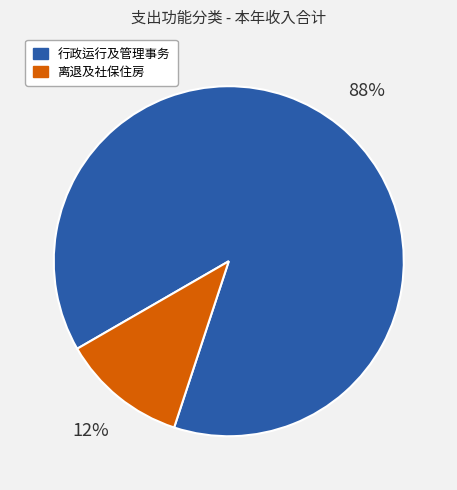

Is there any slice that represents more than half of the pie?

Yes